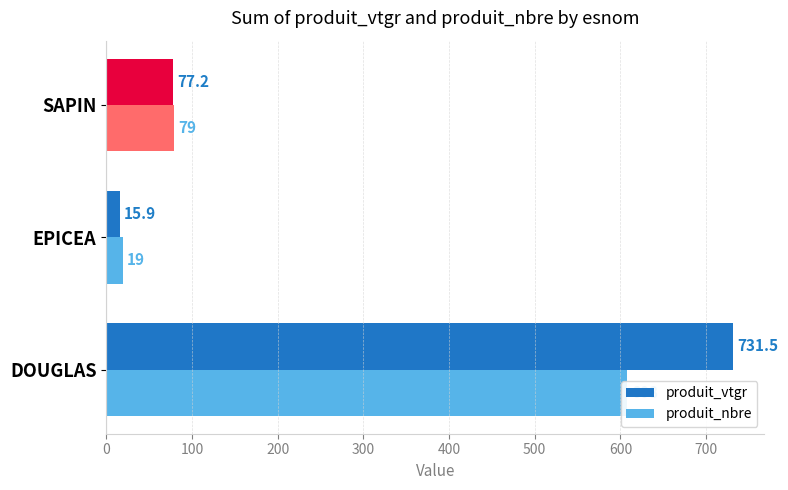

At how many categories does at least one series exceed 336?

1